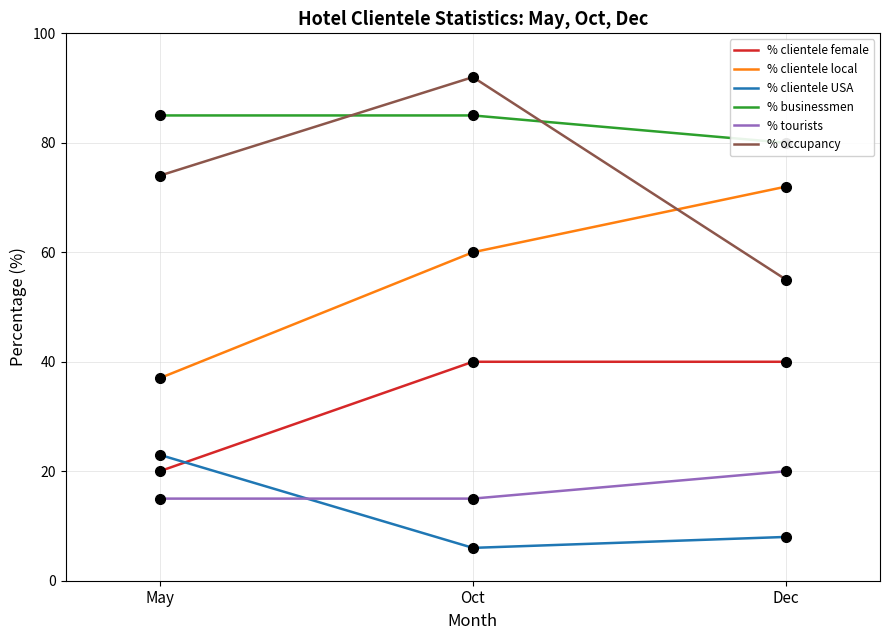

Reading left to right, list all the values displayed in this chart.

% clientele female: May=20	Oct=40	Dec=40
% clientele local: May=37	Oct=60	Dec=72
% clientele USA: May=23	Oct=6	Dec=8
% businessmen: May=85	Oct=85	Dec=80
% tourists: May=15	Oct=15	Dec=20
% occupancy: May=74	Oct=92	Dec=55